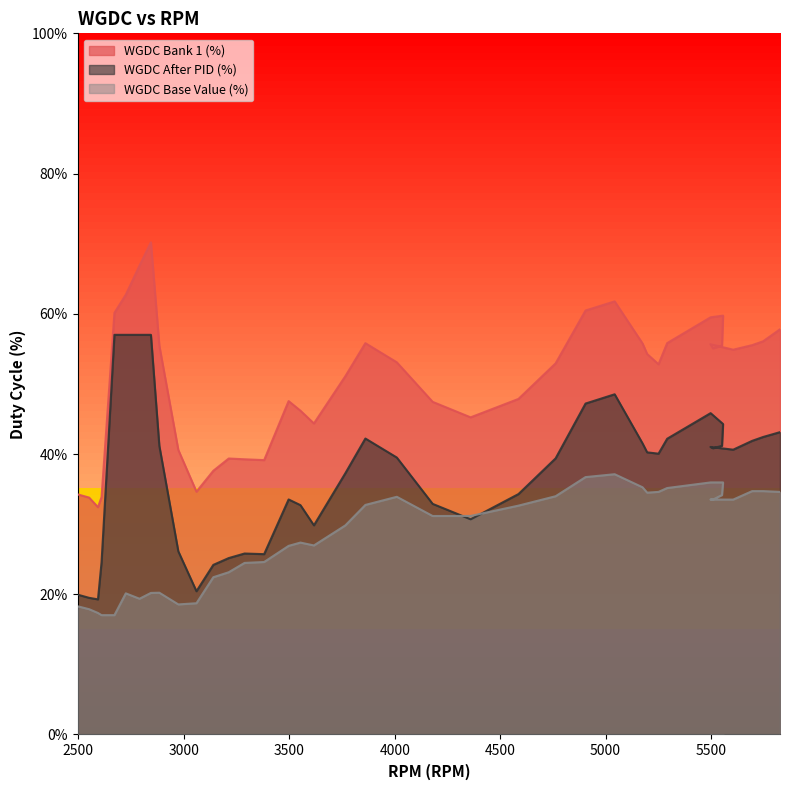

What is the value of the WGDC Bank 1 (%) point at the 11th from the left?

34.6